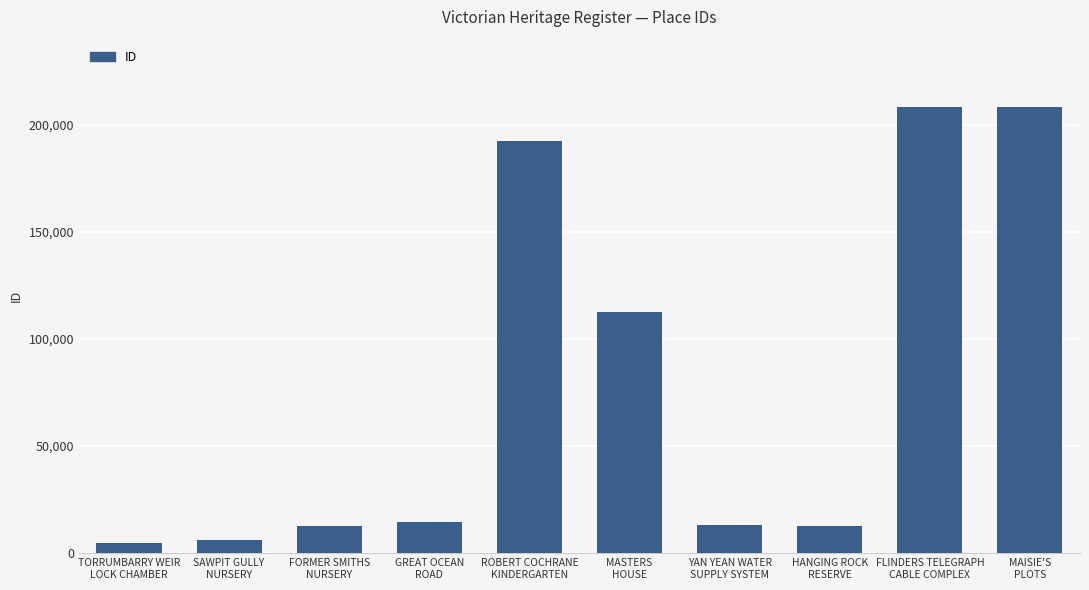

The value at FLINDERS TELEGRAPH
CABLE COMPLEX is 141985. True or false?

False